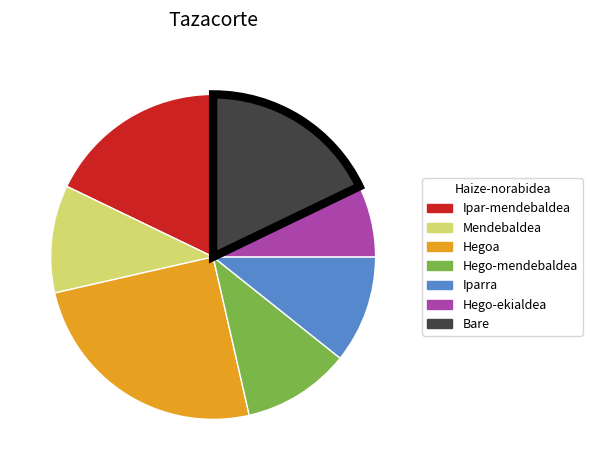

Which has a higher value, Iparra or Hego-ekialdea?

Iparra